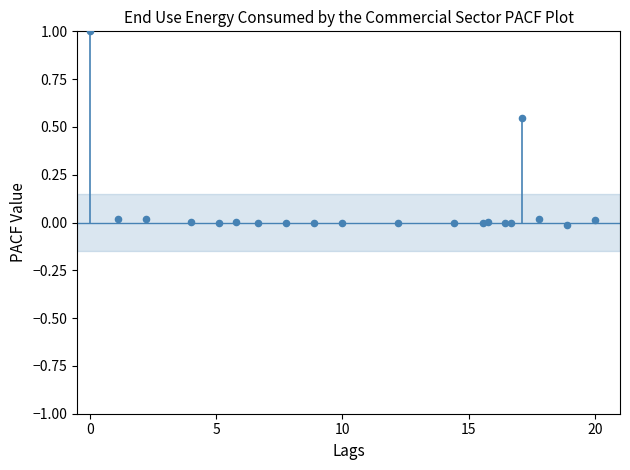

What is the range of X values (max minus min)?

20.0